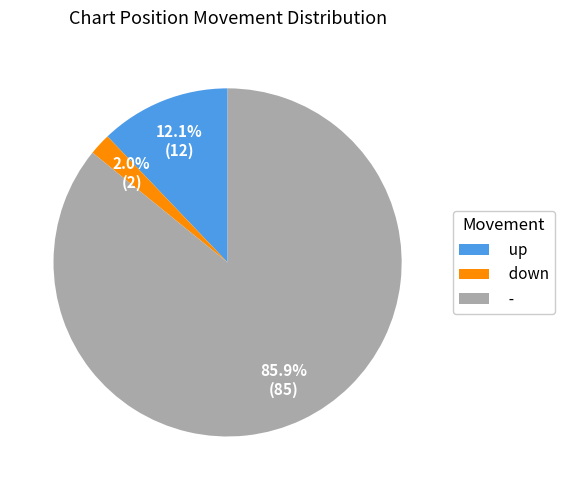

How many slices are in this pie chart?

3